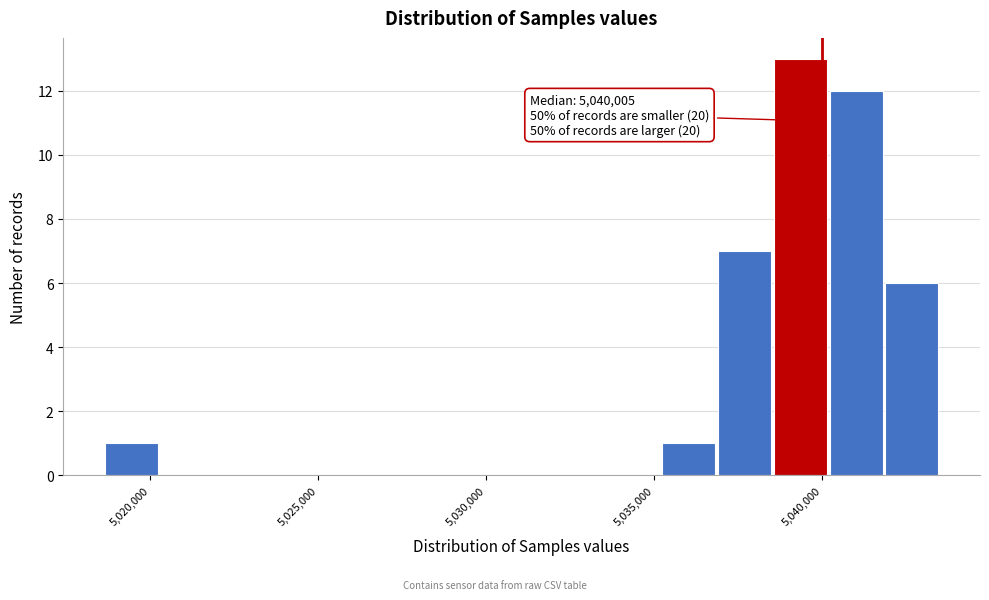

Read against the x-axis, roughly where is the centre of the tallest bar?

5039500